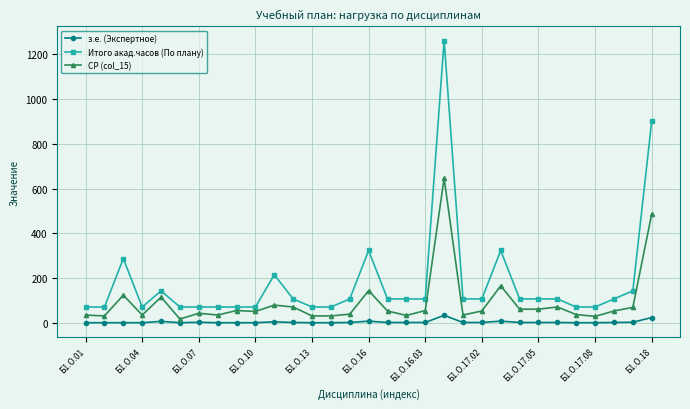

What is the average value of the СР (col_15) series?

92.9